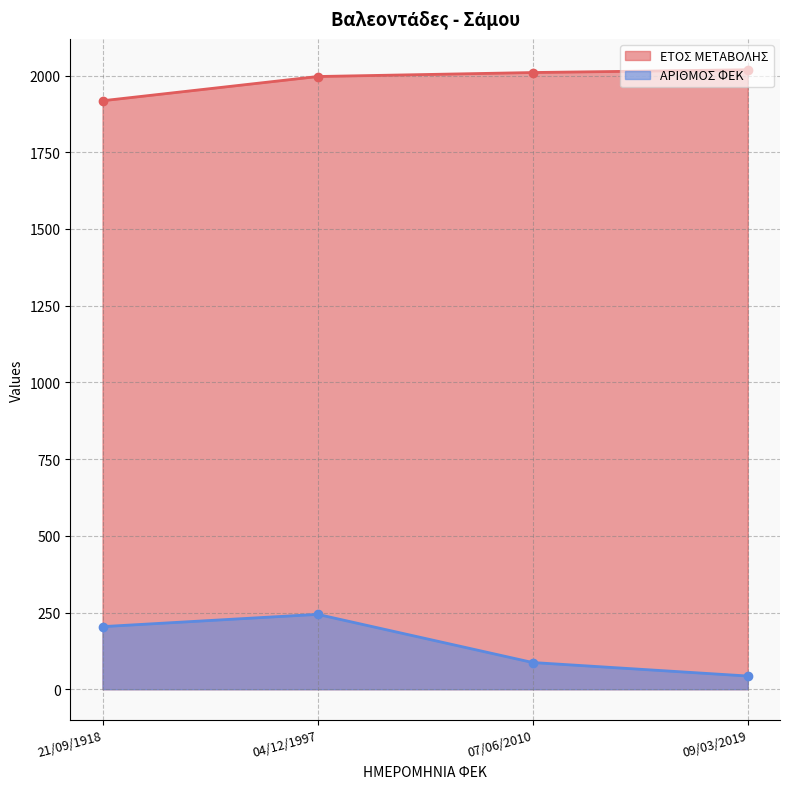

How many ΑΡΙΘΜΟΣ ΦΕΚ values are between 87 and 244?

3